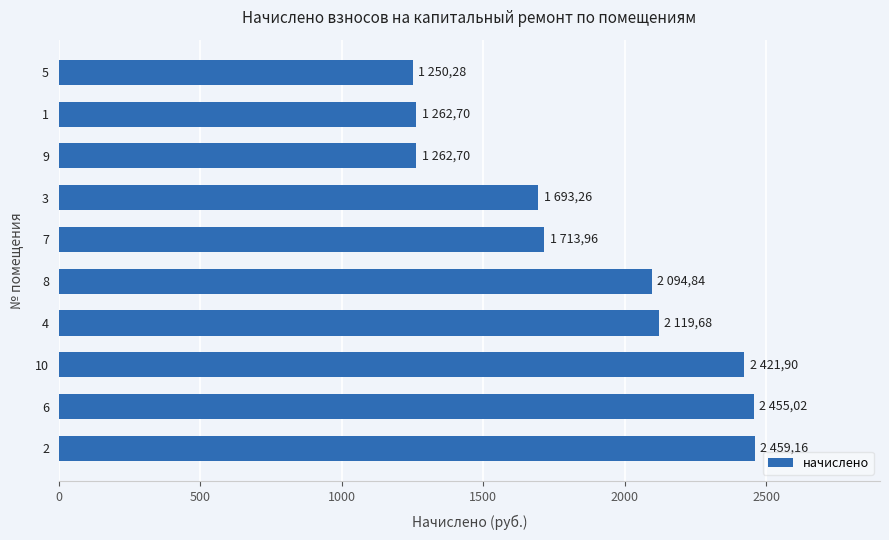

The value at 5 is 1950.8. True or false?

False